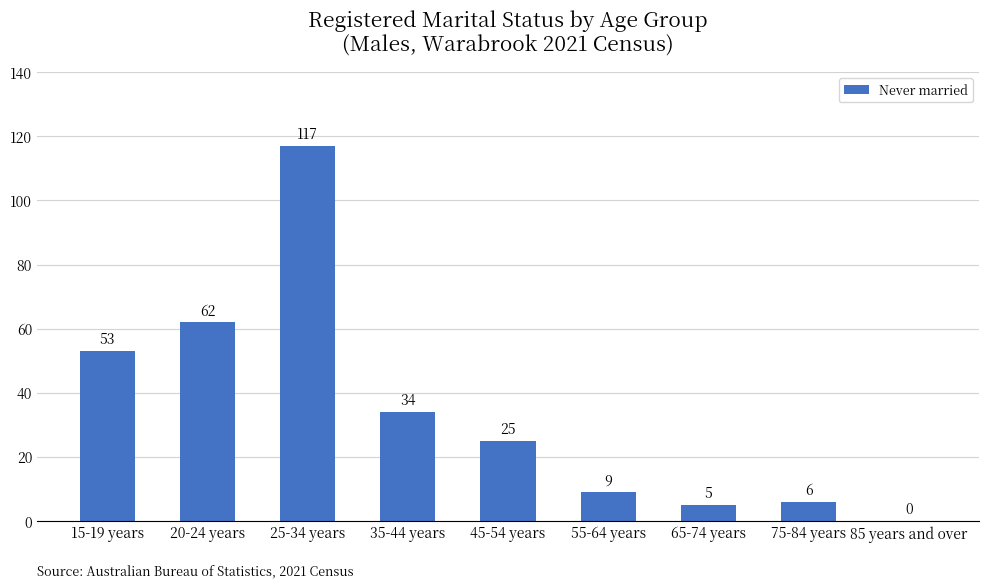

What is the sum of all values?

311